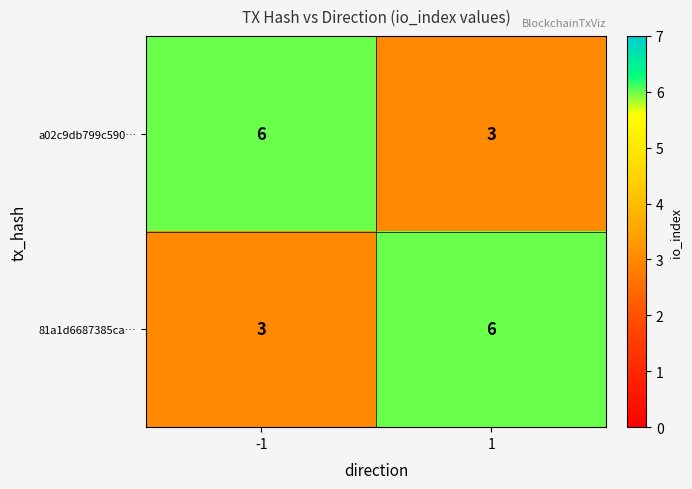

Rank the series at -1 from lowest to highest value.

81a1d6687385ca…, a02c9db799c590…